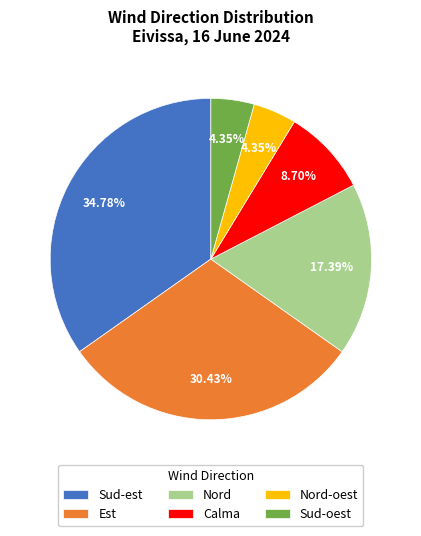

Is the sum of Est and Nord-oest greater than half?

No